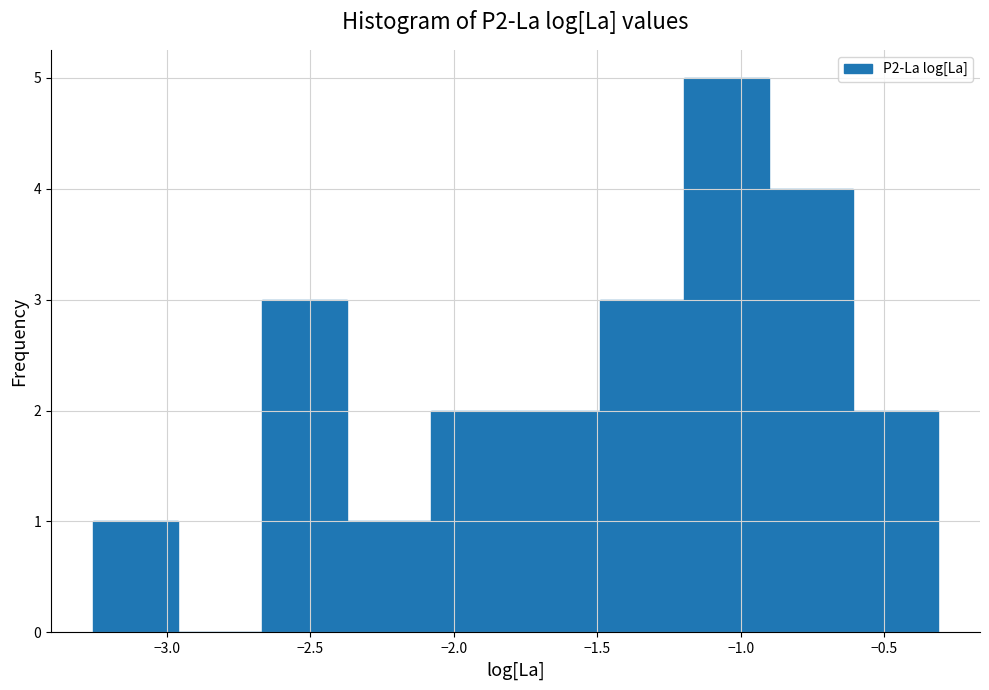

What is the height of the bar covering -0.60 to -0.30 on the x-axis? Neither the bar edges nor the heights are printed on the chart, so give them approximately, as read against the axes.

2